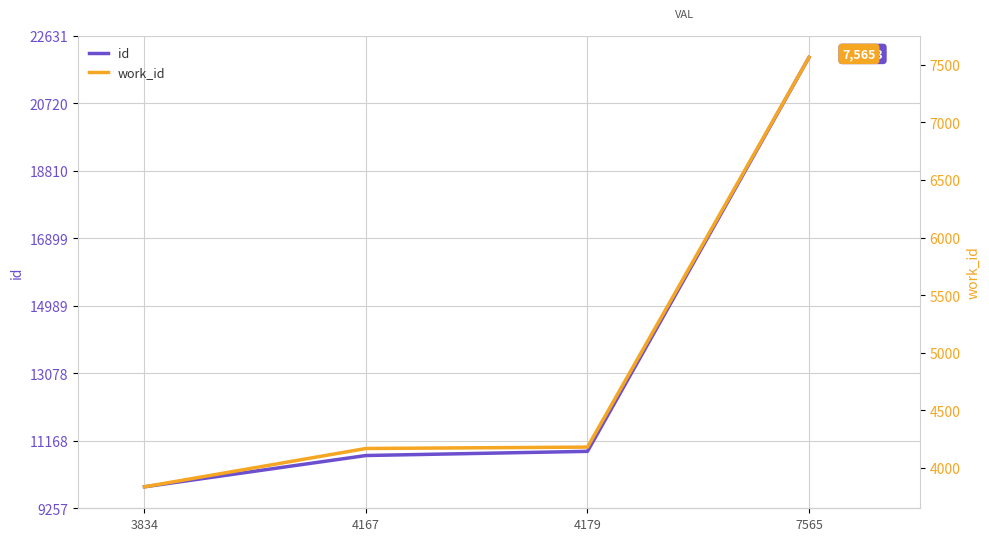

Is this an area chart (filled region under the line)?

No